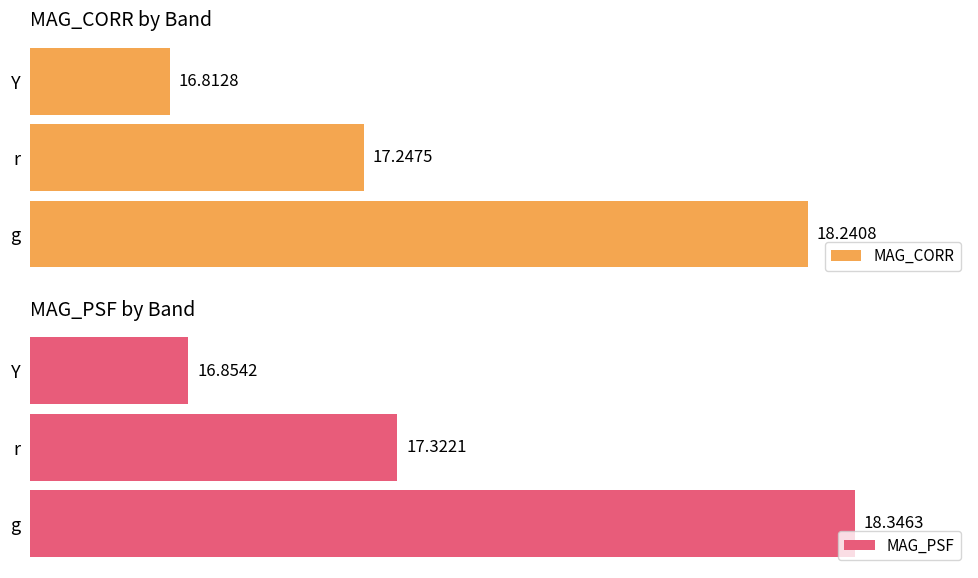

At which label is MAG_CORR closest to 17?

Y